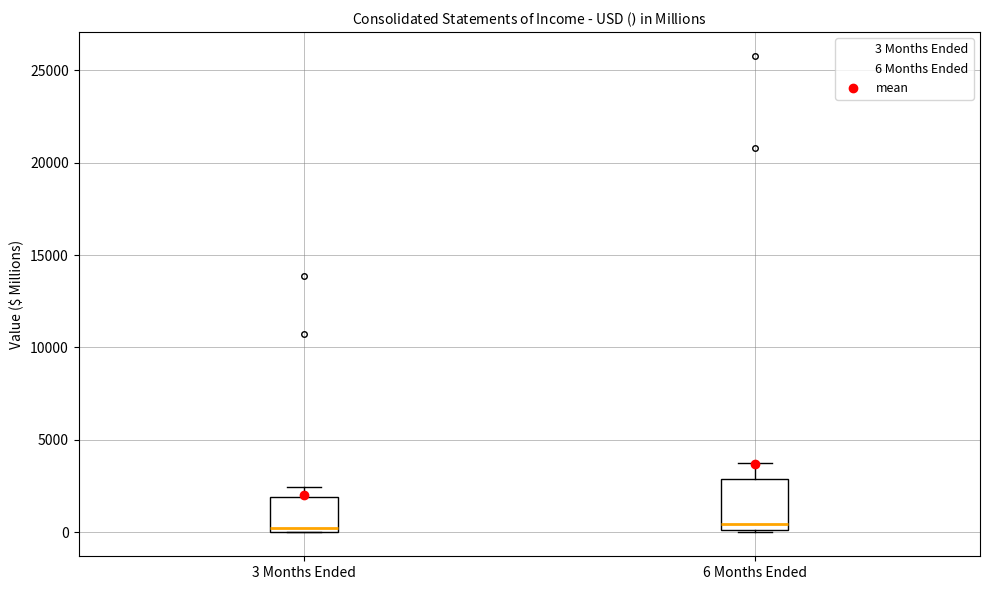

Where does the median line of the box for 3 Months Ended sit on the y-axis? The values are not printed on the chart, so give them approximately, as read against the axis.

500